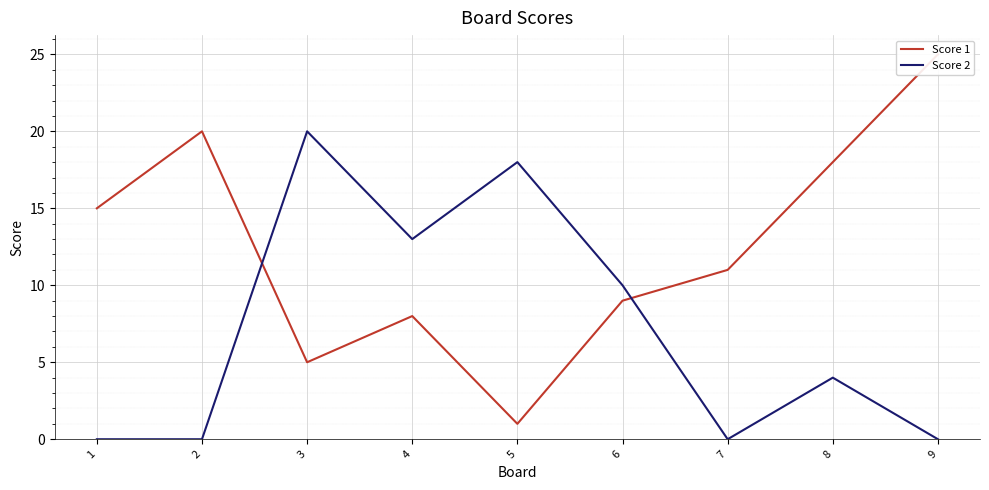

Reading right to left, list all the values displayed in this chart.

Score 1: 25	18	11	9	1	8	5	20	15
Score 2: 0	4	0	10	18	13	20	0	0